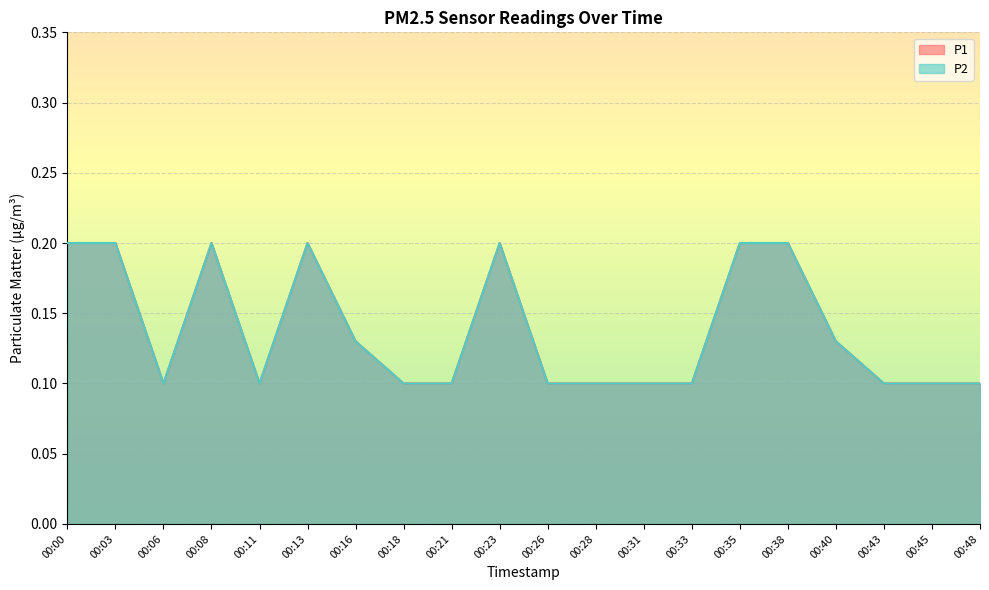

What is the highest value of the P1 series?

0.2